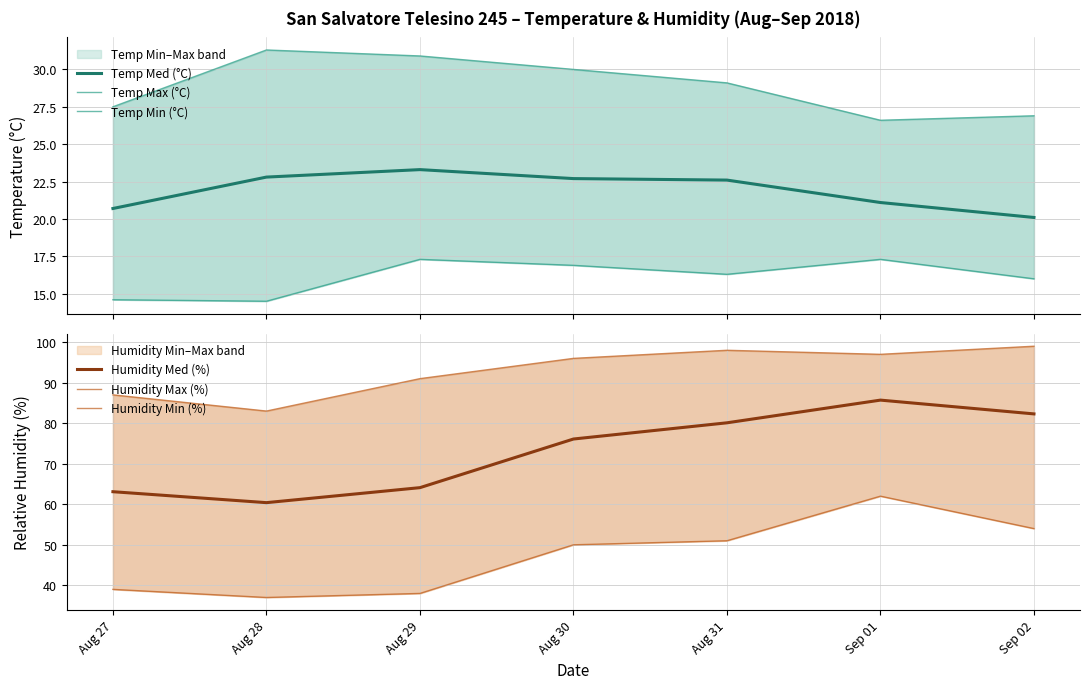

True or false: Temp Max (°C) and Humidity Max (%) cross at least once.

False